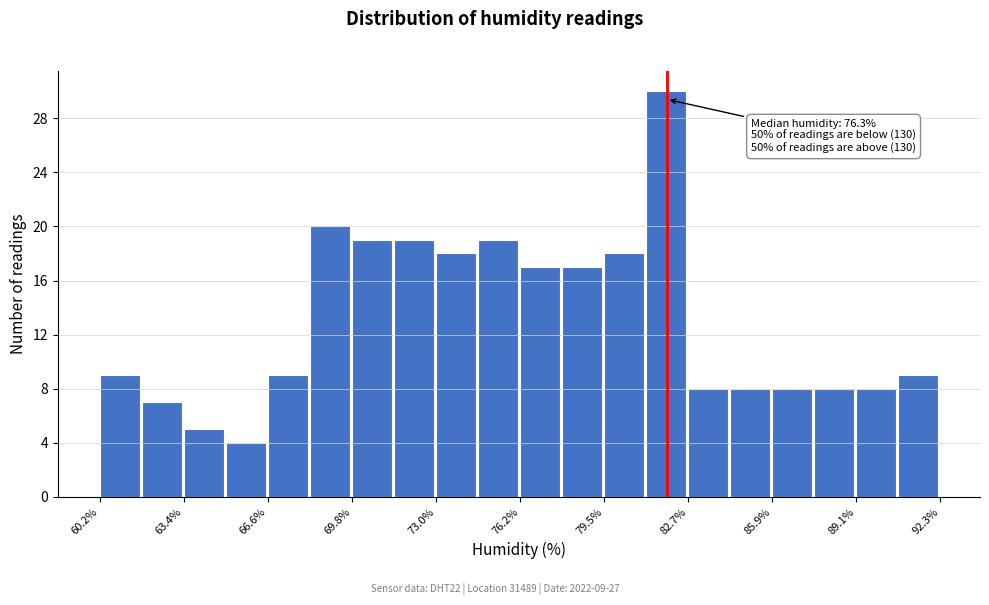

Read against the x-axis, roughly where is the centre of the tallest bar?

82.0